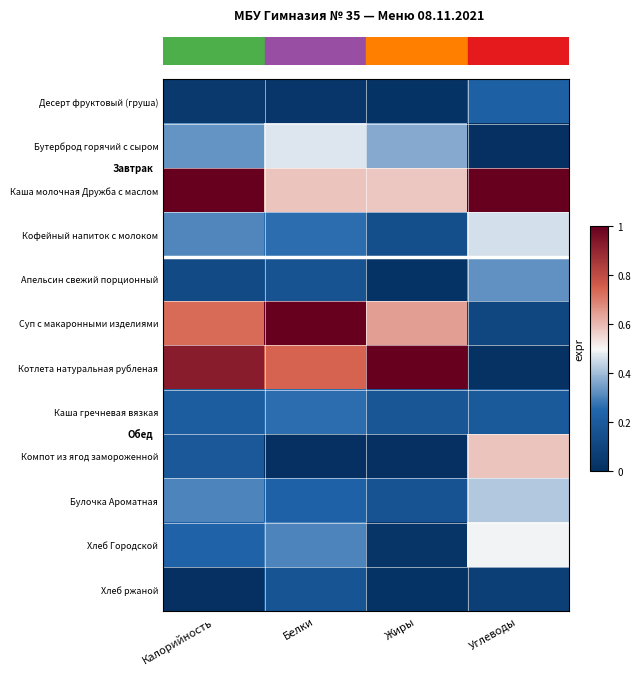

Reading left to right, extract all data points from this chart.

Десерт фруктовый (груша): Калорийность=0.0	Белки=0.0	Жиры=0.0	Углеводы=0.2
Бутерброд горячий с сыром: Калорийность=0.3	Белки=0.5	Жиры=0.4	Углеводы=0.0
Каша молочная Дружба с маслом: Калорийность=1.0	Белки=0.6	Жиры=0.6	Углеводы=1.0
Кофейный напиток с молоком: Калорийность=0.3	Белки=0.3	Жиры=0.1	Углеводы=0.5
Апельсин свежий порционный: Калорийность=0.1	Белки=0.2	Жиры=0.0	Углеводы=0.3
Суп с макаронными изделиями: Калорийность=0.7	Белки=1.0	Жиры=0.6	Углеводы=0.1
Котлета натуральная рубленая: Калорийность=0.9	Белки=0.7	Жиры=1.0	Углеводы=0.0
Каша гречневая вязкая: Калорийность=0.2	Белки=0.3	Жиры=0.2	Углеводы=0.2
Компот из ягод замороженной: Калорийность=0.2	Белки=0.0	Жиры=0.0	Углеводы=0.6
Булочка Ароматная: Калорийность=0.3	Белки=0.2	Жиры=0.2	Углеводы=0.4
Хлеб Городской: Калорийность=0.2	Белки=0.3	Жиры=0.0	Углеводы=0.5
Хлеб ржаной: Калорийность=0.0	Белки=0.2	Жиры=0.0	Углеводы=0.1